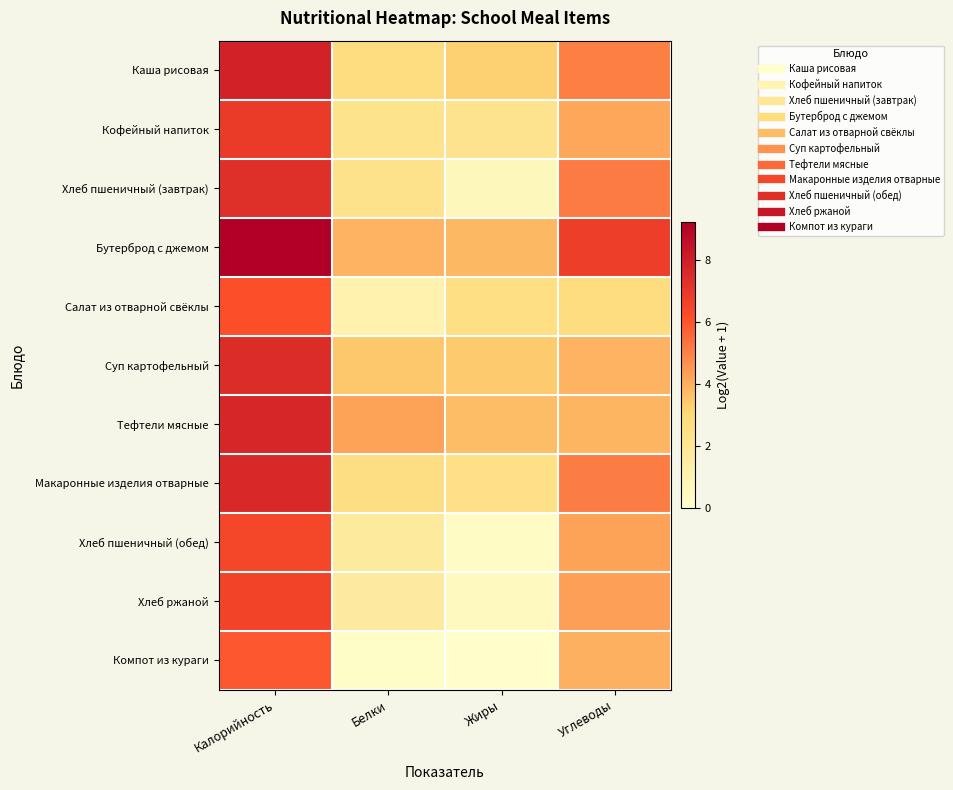

Reading left to right, list all the values displayed in this chart.

Каша рисовая: Калорийность=7.8	Белки=2.7	Жиры=3.3	Углеводы=5.1
Кофейный напиток: Калорийность=6.8	Белки=2.3	Жиры=2.2	Углеводы=4.1
Хлеб пшеничный (завтрак): Калорийность=7.3	Белки=2.3	Жиры=0.6	Углеводы=5.1
Бутерброд с джемом: Калорийность=9.2	Белки=3.9	Жиры=3.8	Углеводы=6.7
Салат из отварной свёклы: Калорийность=6.1	Белки=1.1	Жиры=2.6	Углеводы=2.7
Суп картофельный: Калорийность=7.4	Белки=3.5	Жиры=3.4	Углеводы=3.9
Тефтели мясные: Калорийность=7.7	Белки=4.2	Жиры=3.7	Углеводы=3.9
Макаронные изделия отварные: Калорийность=7.6	Белки=2.7	Жиры=2.5	Углеводы=5.1
Хлеб пшеничный (обед): Калорийность=6.4	Белки=1.7	Жиры=0.3	Углеводы=4.3
Хлеб ржаной: Калорийность=6.5	Белки=1.6	Жиры=0.5	Углеводы=4.3
Компот из кураги: Калорийность=5.9	Белки=0.1	Жиры=0.0	Углеводы=4.0